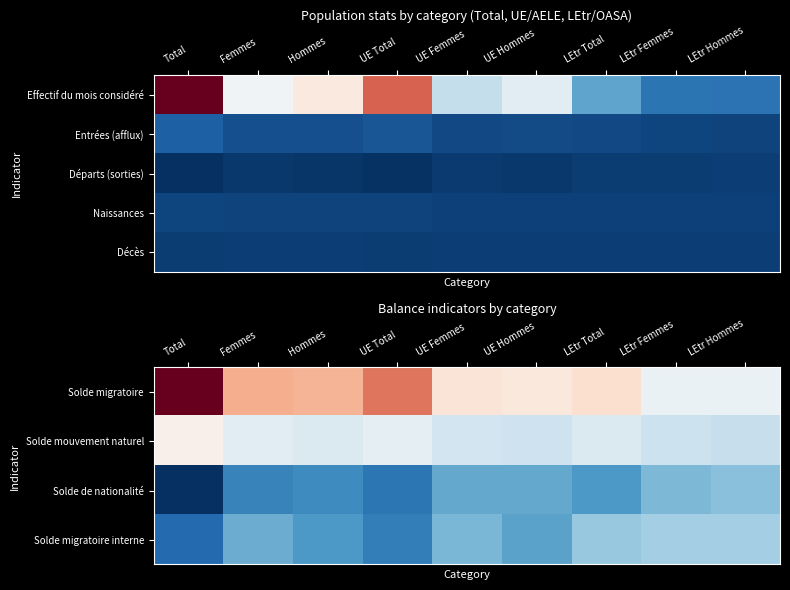

What is the lowest value of the Solde mouvement naturel series?

63